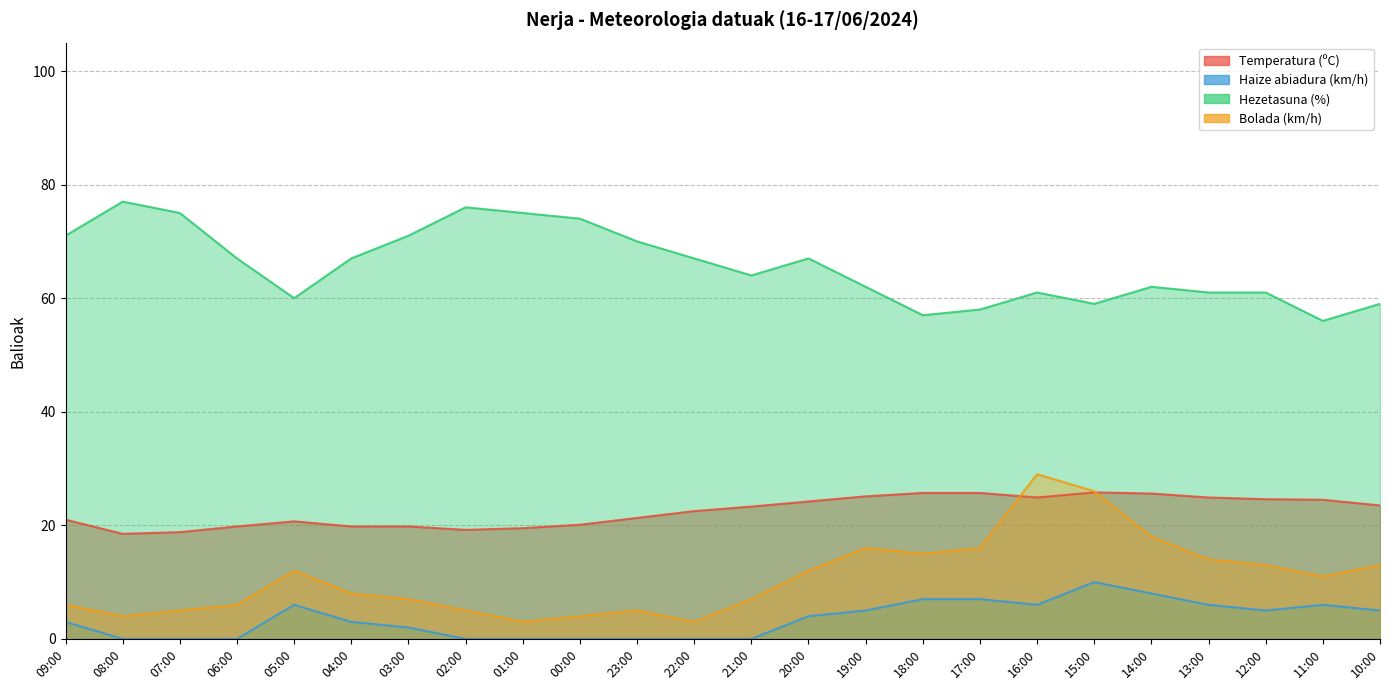

In Bolada (km/h), how many points are higher than both neighbors (excluding endpoints)?

4